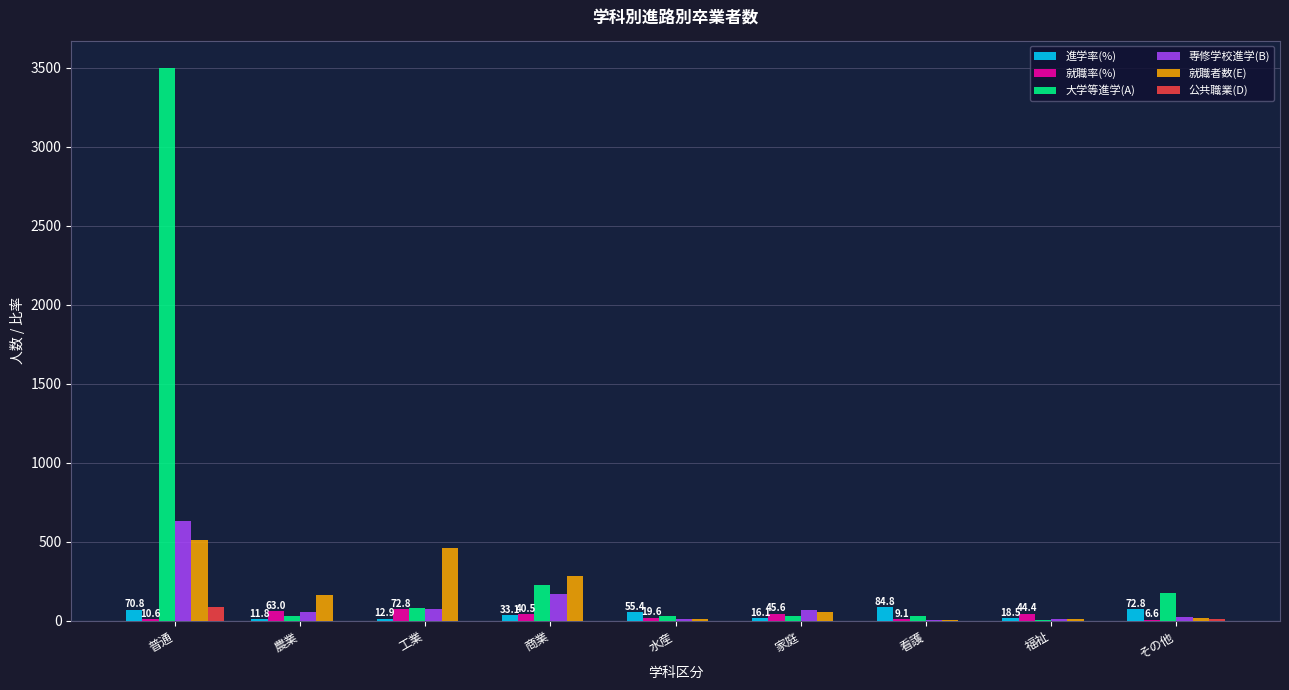

What is the highest value of the 就職者数(E) series?

510.0